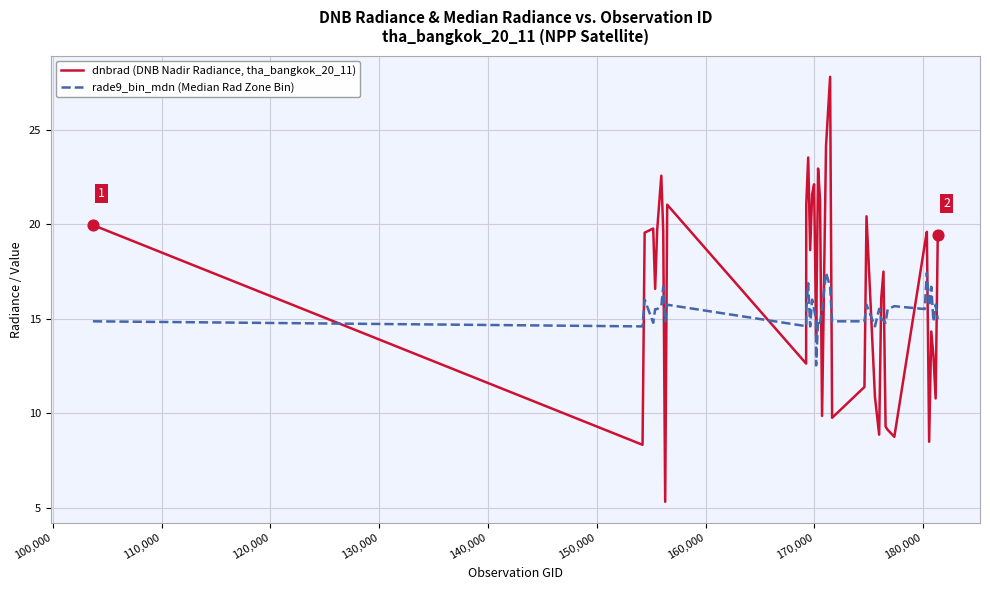

Which series has the largest range (max minus min)?

dnbrad (DNB Nadir Radiance, tha_bangkok_20_11)